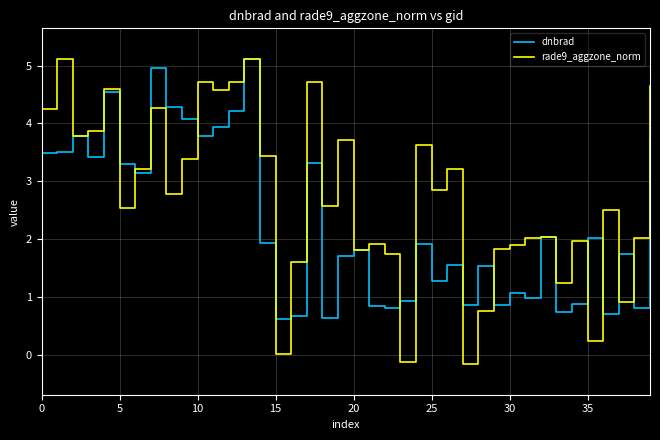

Which series has the largest total across all categories?

rade9_aggzone_norm